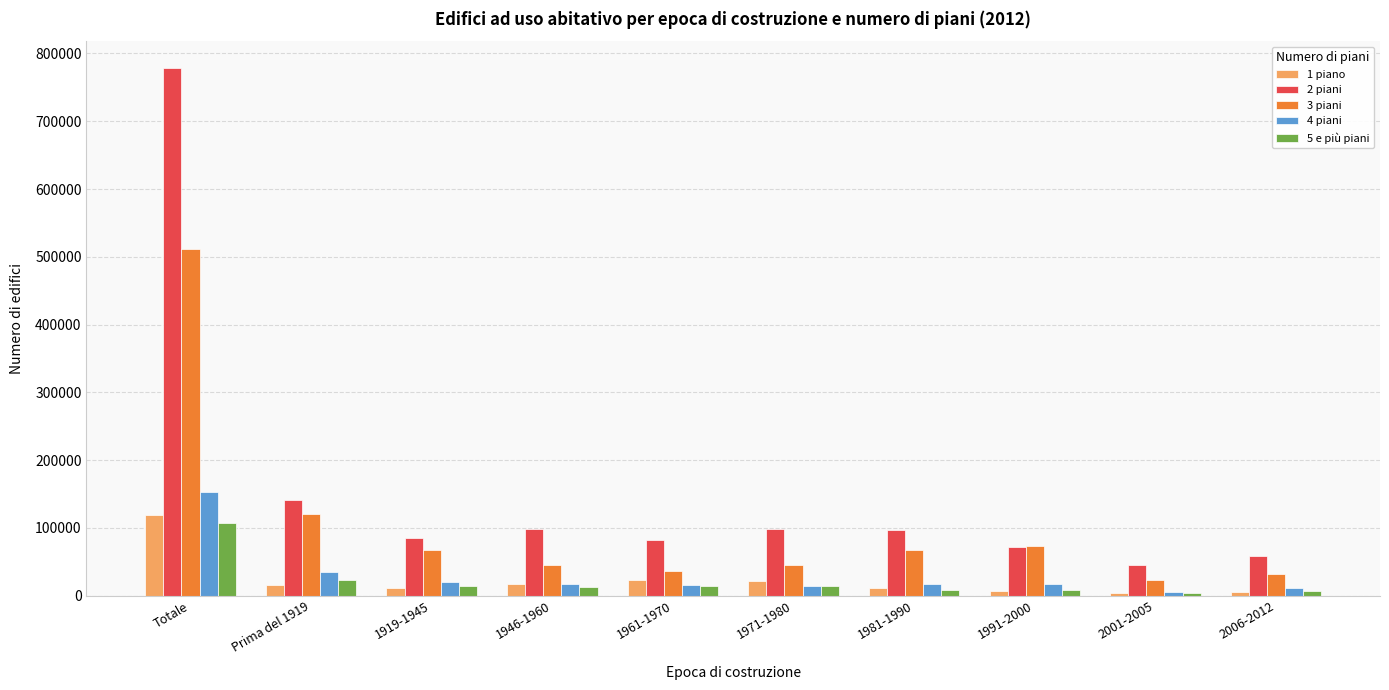

What is the sum of the 4 piani values at 1961-1970 and 2001-2005?

22222